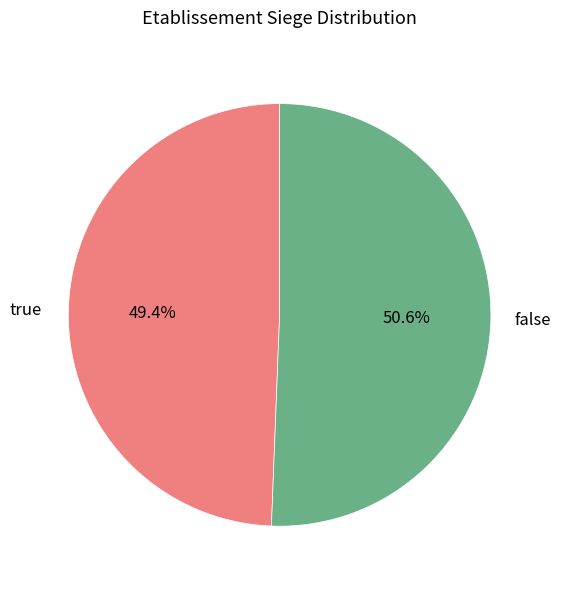

Count the number of slices in the pie.

2